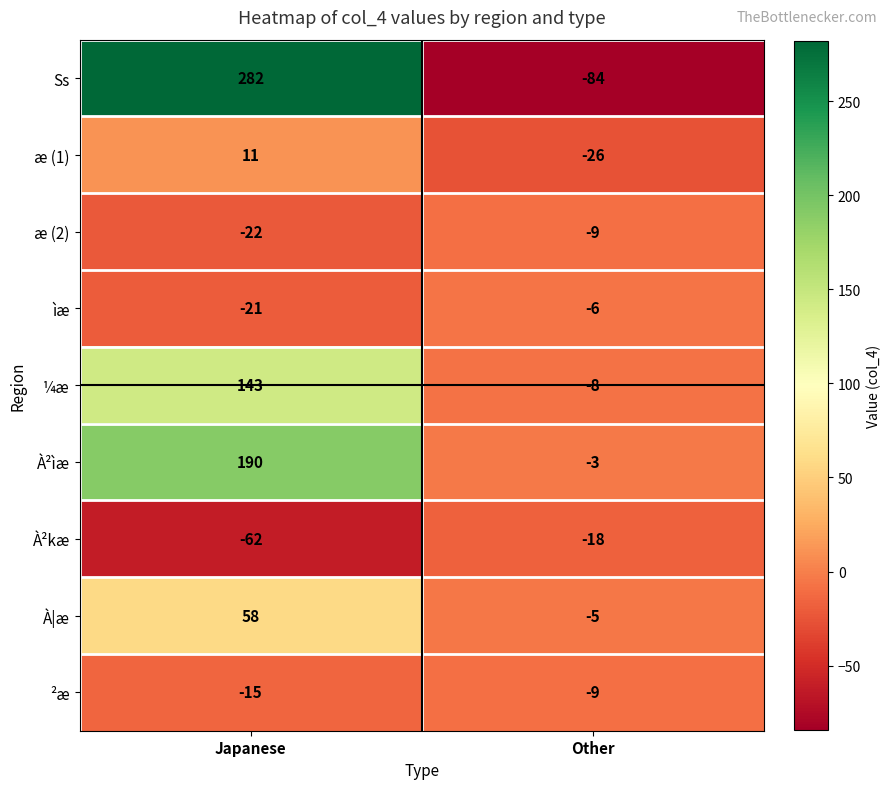

Reading left to right, transcribe all the data shown in this chart.

Ss: 282	-84
æ (1): 11	-26
æ (2): -22	-9
ìæ: -21	-6
¼æ: 143	-8
À²ìæ: 190	-3
À²kæ: -62	-18
À|æ: 58	-5
²æ: -15	-9